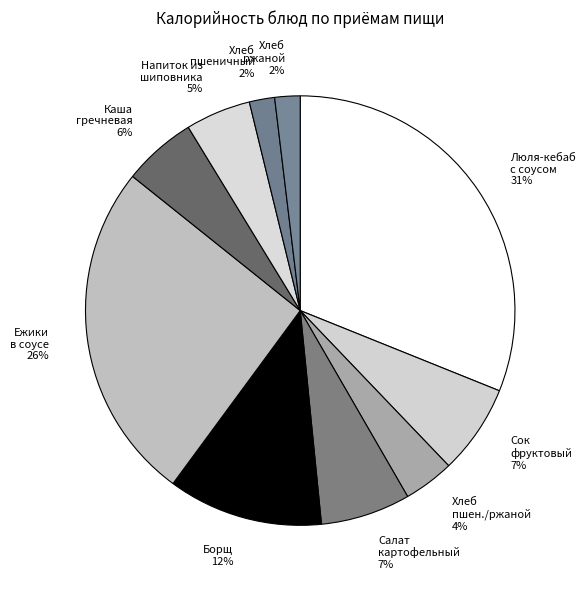

Which category has the biggest portion of the pie?

Люля-кебаб с соусом